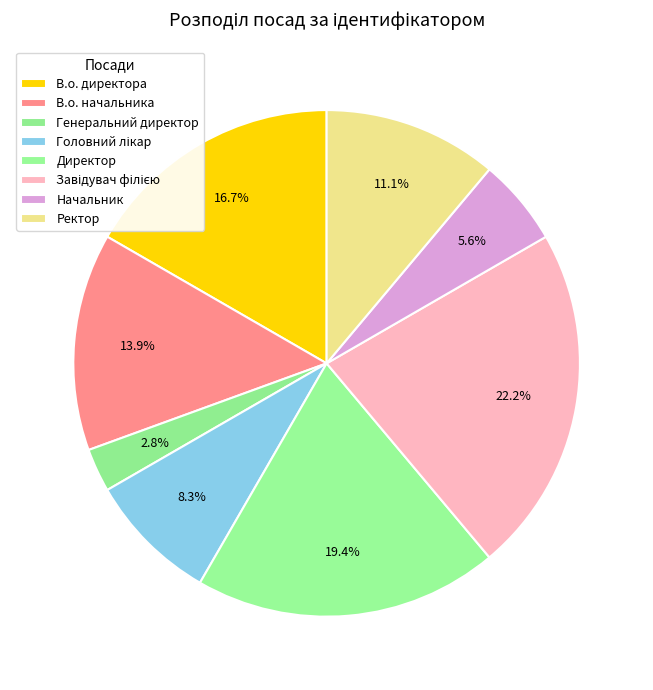

Combined, what portion of the pie is Завідувач філією and Директор?

41.7%